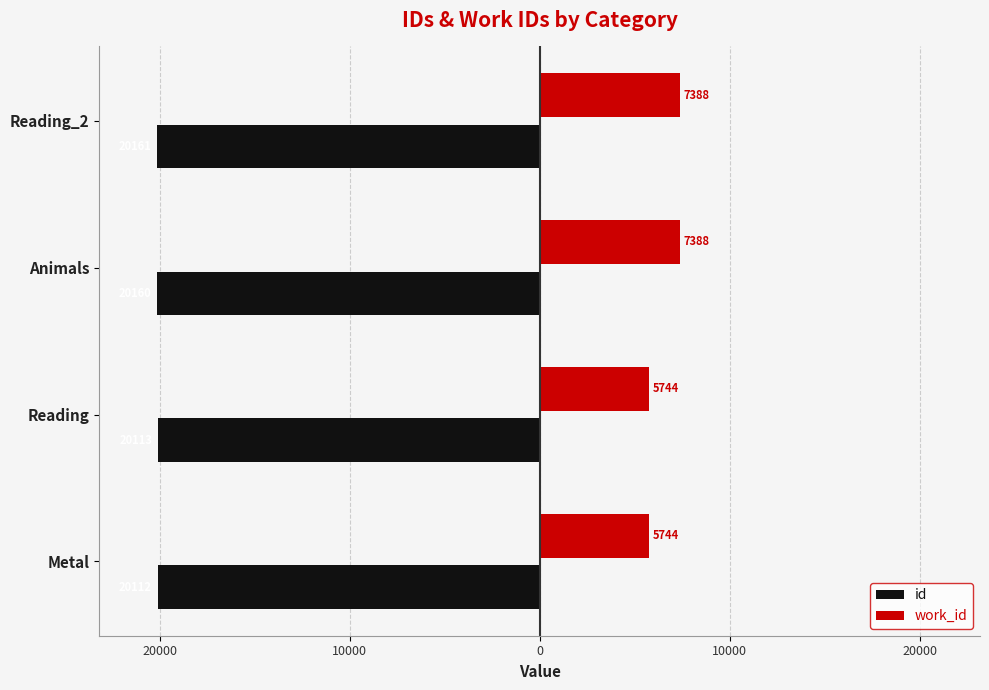

What are all the series names shown in the legend?

id, work_id